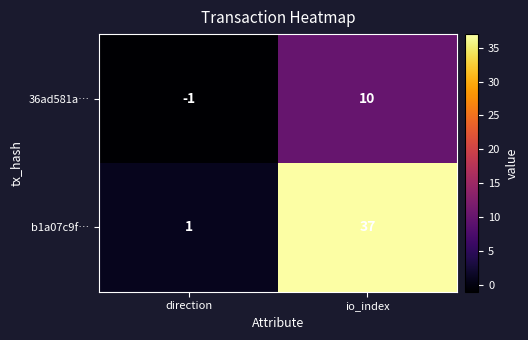

Which series has the largest total across all categories?

b1a07c9f…